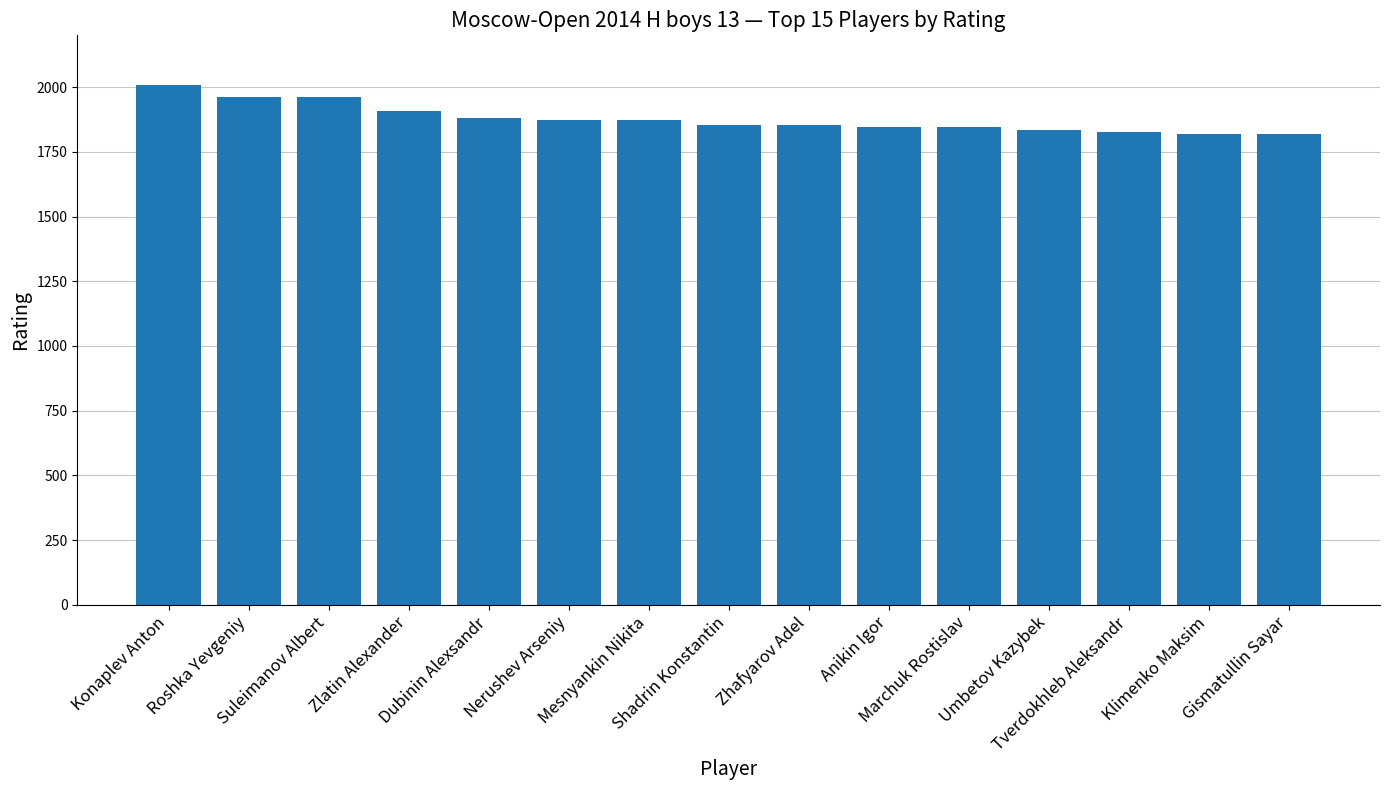

At which label does the data first exceed 1855?

Konaplev Anton